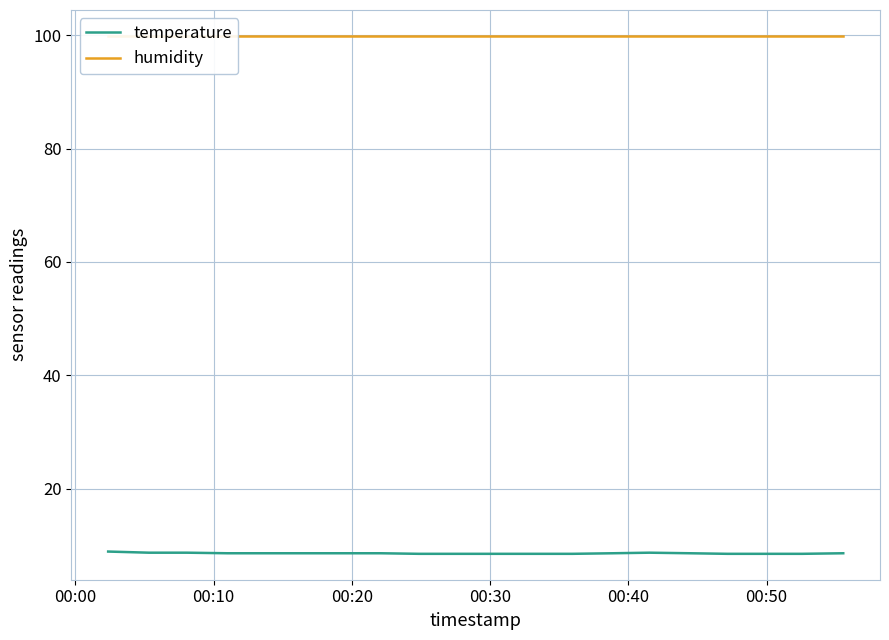

What is the maximum value for temperature?

8.9